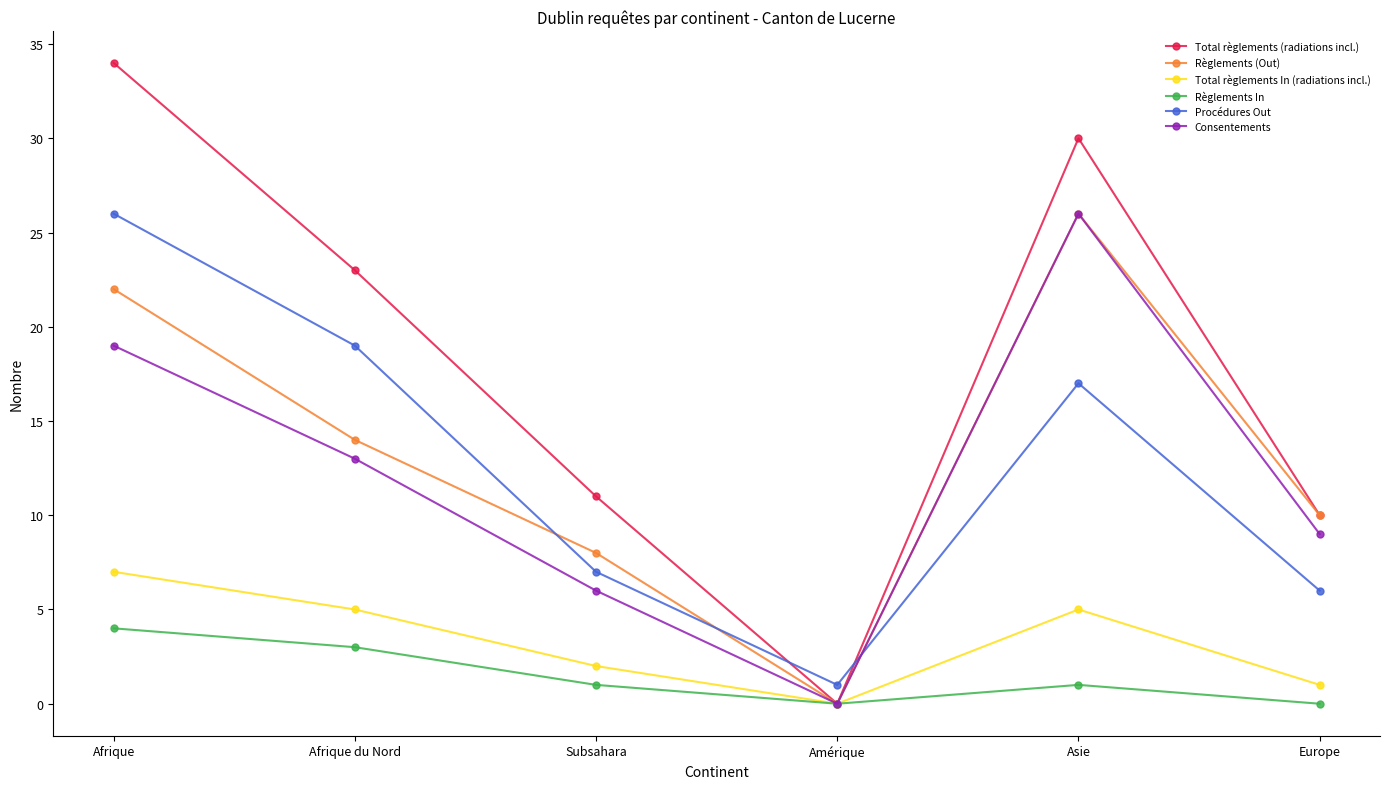

True or false: Règlements In and Procédures Out intersect in this chart.

False